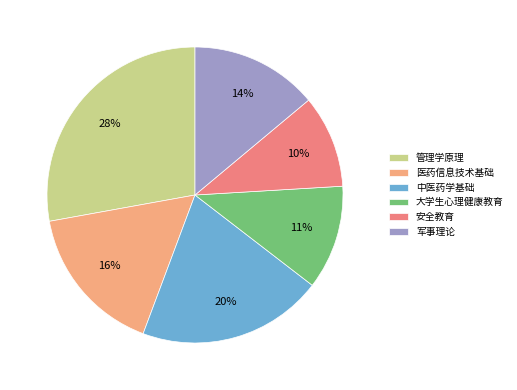

Is there any slice that represents more than half of the pie?

No